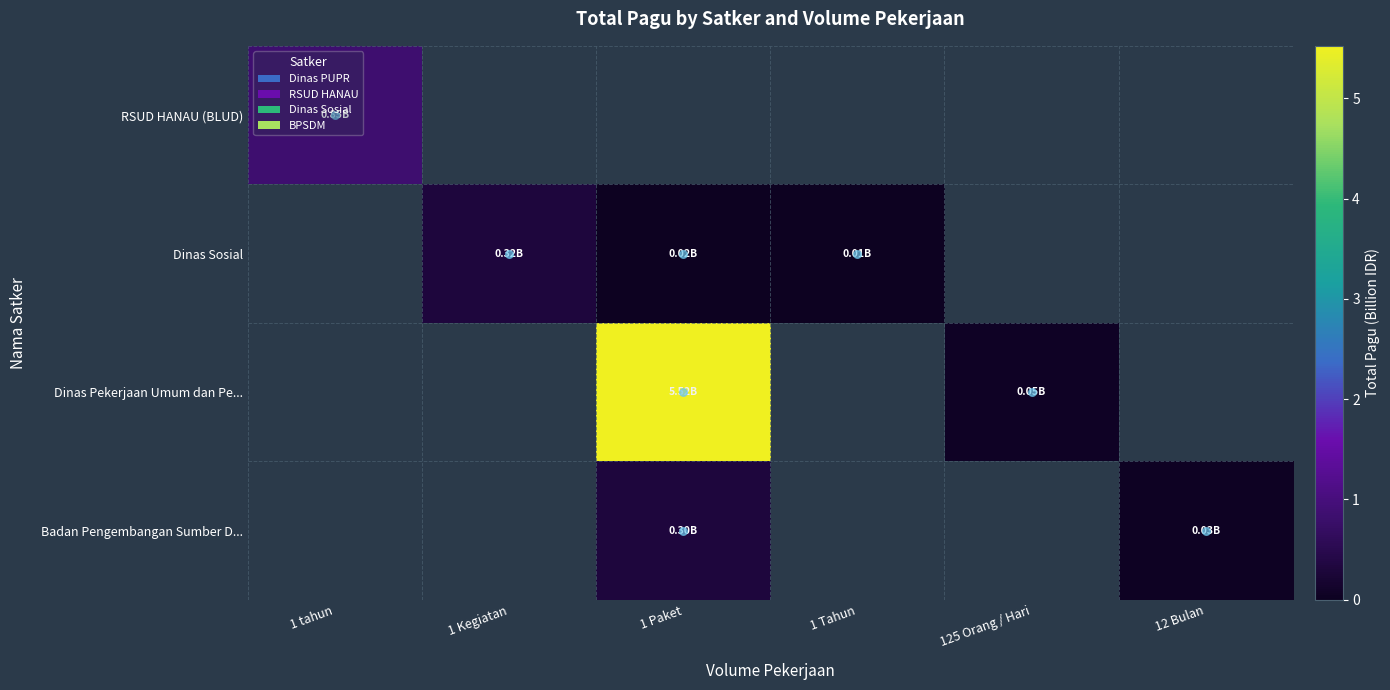

Rank the series by their maximum value, from highest to lowest.

Dinas Pekerjaan Umum dan Pe..., RSUD HANAU (BLUD), Dinas Sosial, Badan Pengembangan Sumber D...